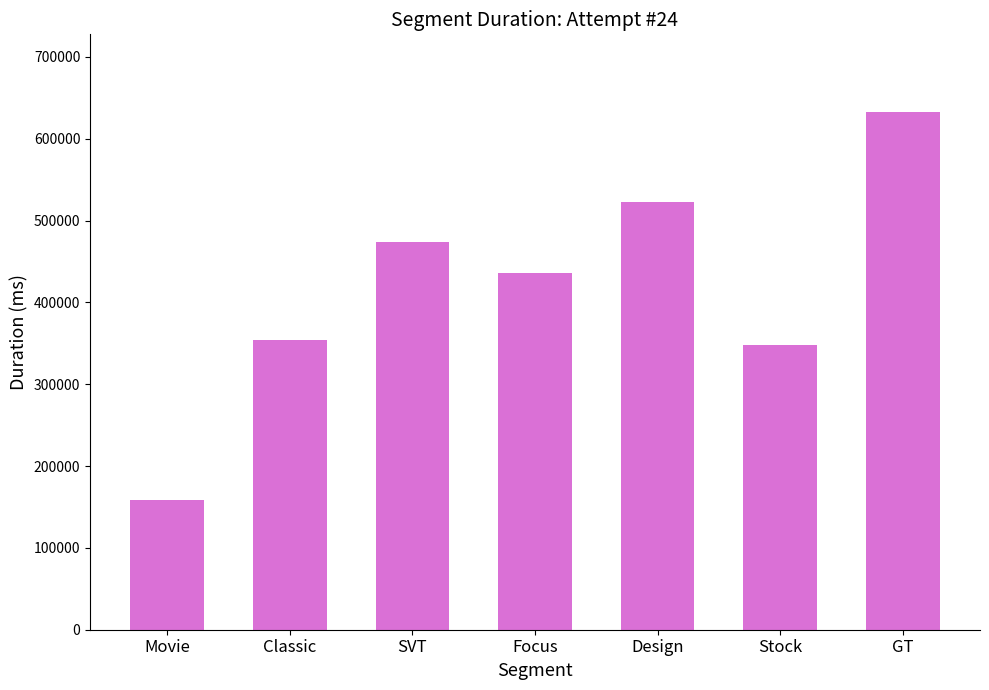

Rank the categories by value from highest to lowest.

GT, Design, SVT, Focus, Classic, Stock, Movie